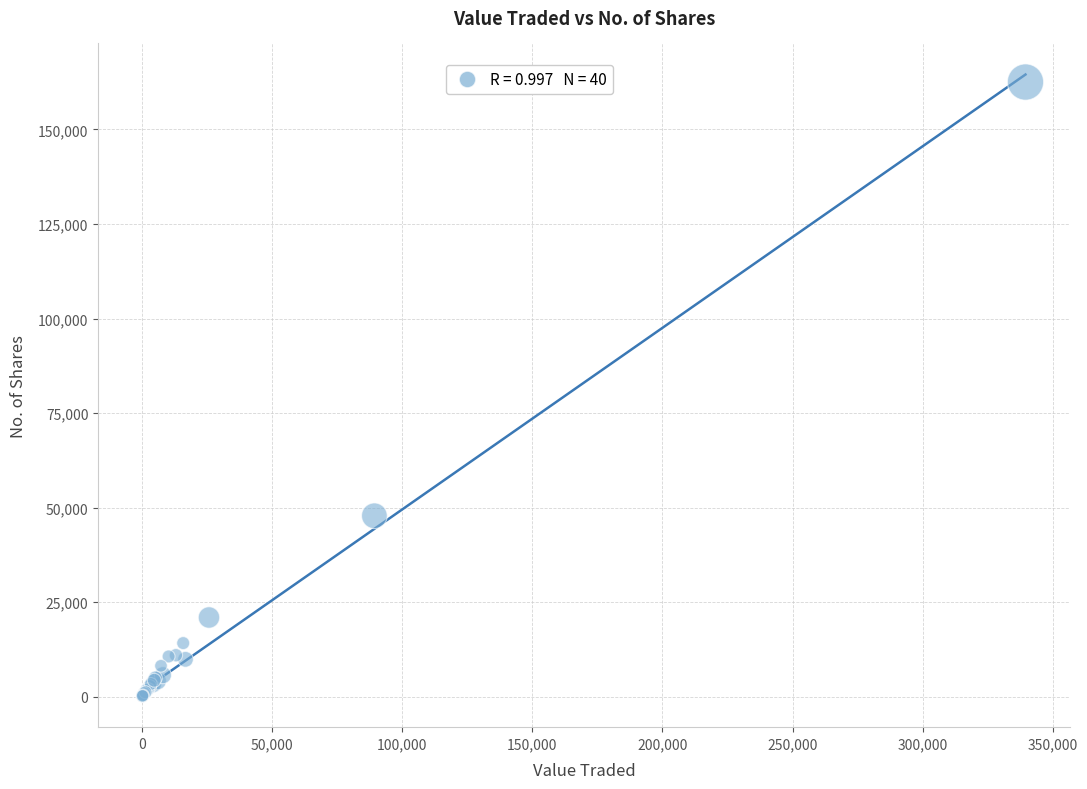

What Y value in the scatter plot is closest to 81372?

47869